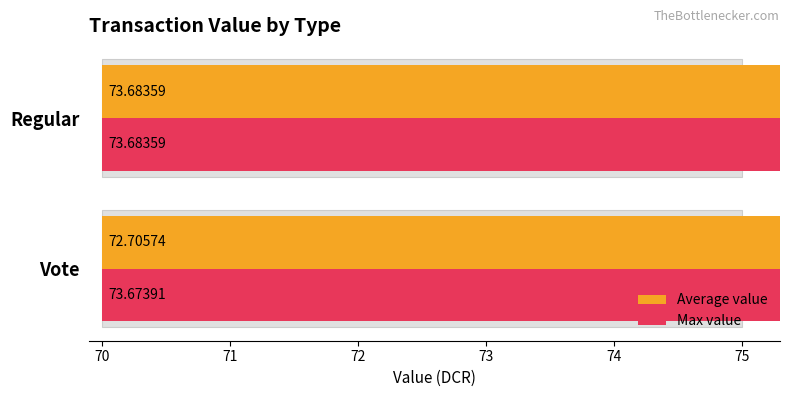

How many bars are there in total?

4